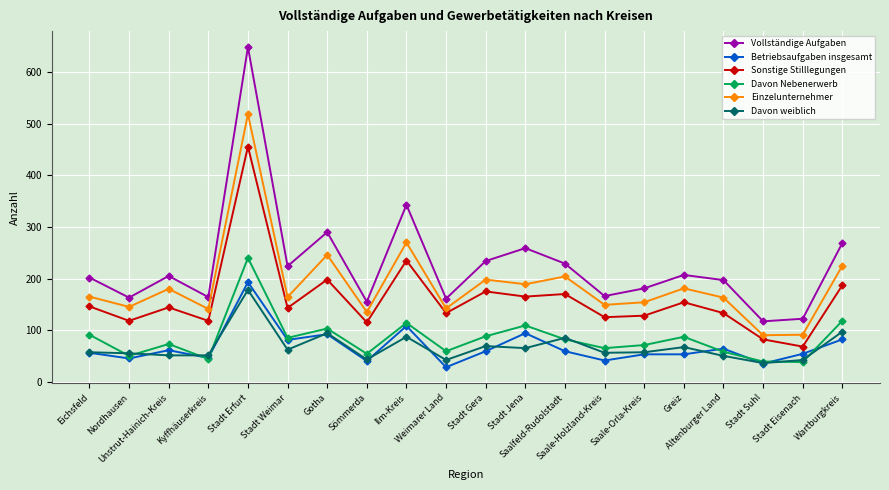

True or false: Vollständige Aufgaben and Sonstige Stilllegungen intersect in this chart.

False